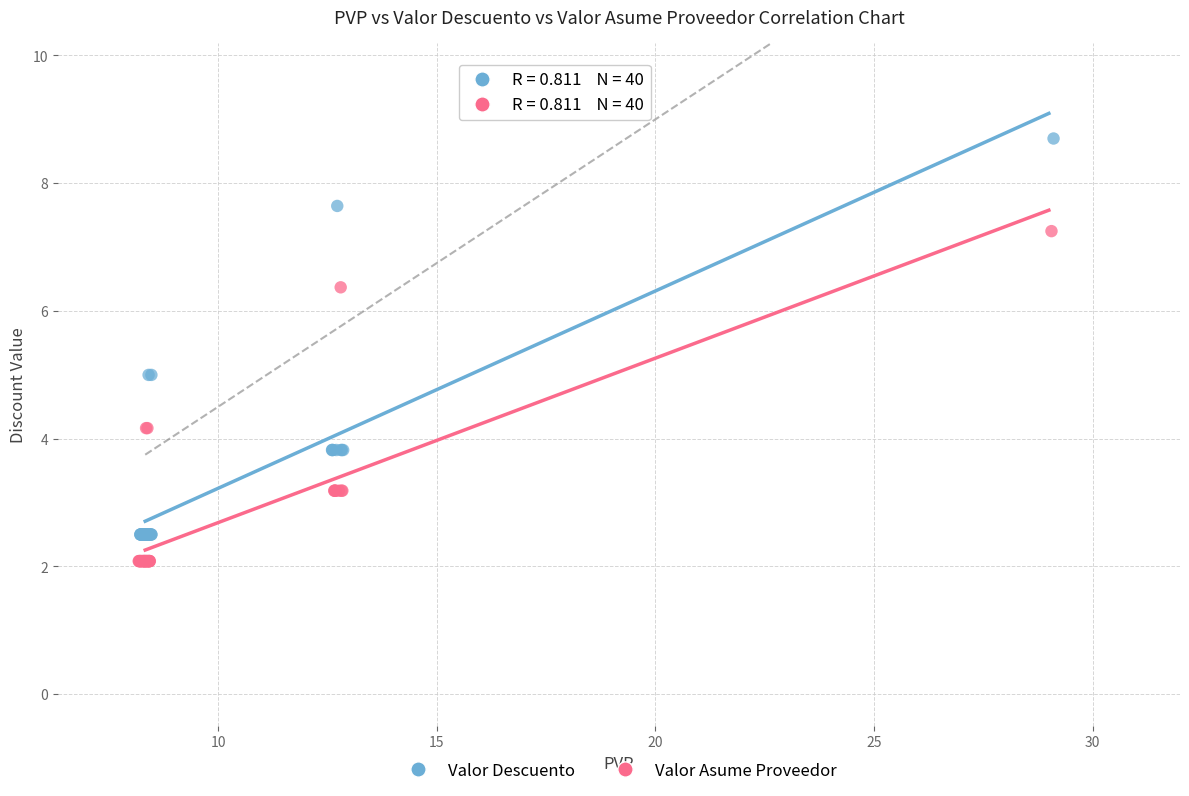

Which series has the largest Y range (max minus min)?

Valor Descuento